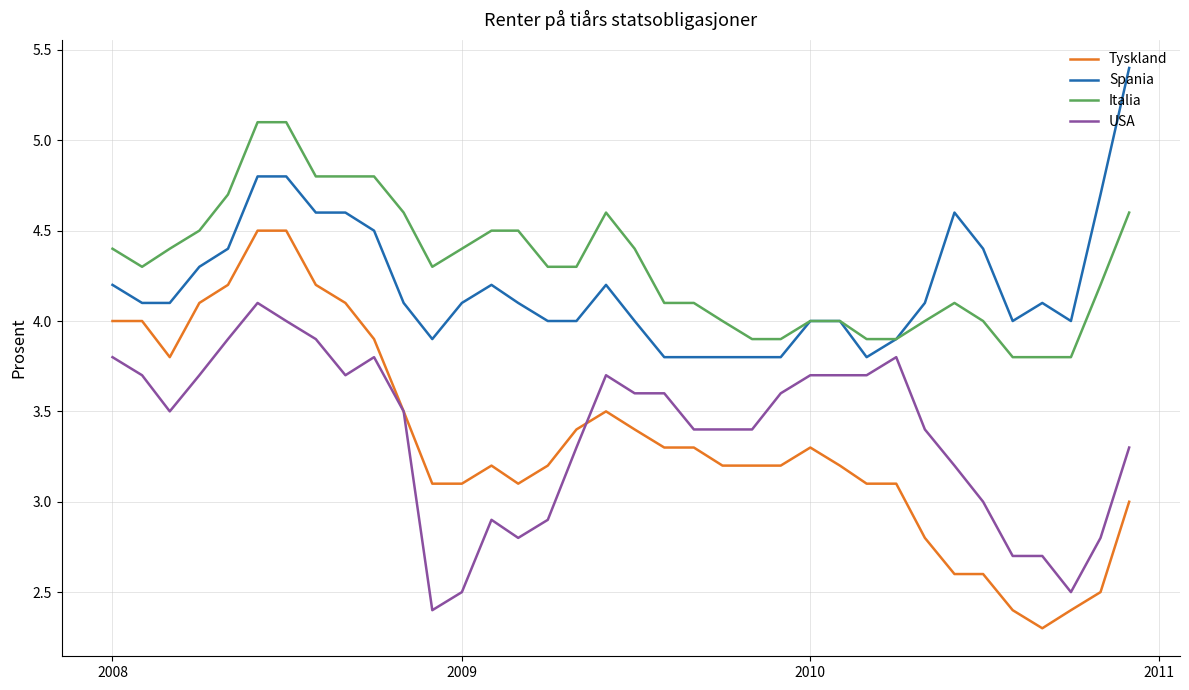

What is the maximum value for USA?

4.1